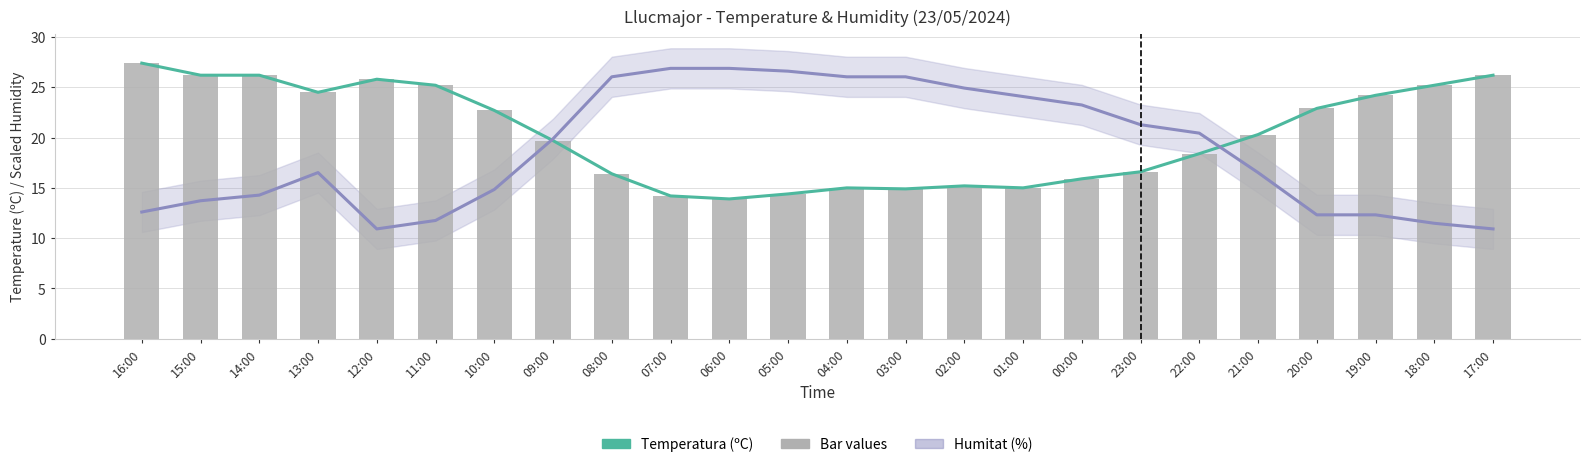

Count the number of data series in this chart.

3